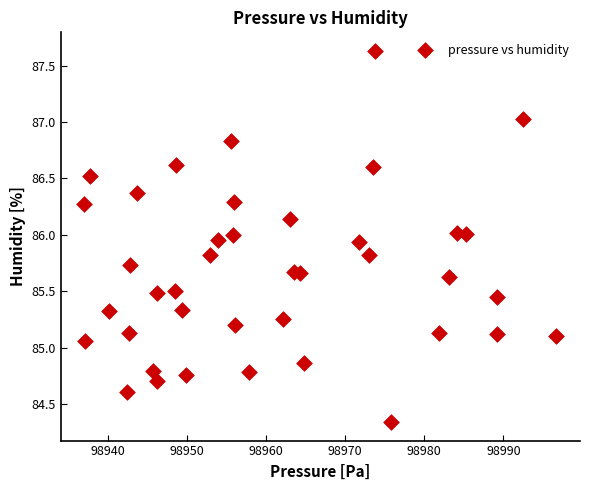

What is the range of Y values (max minus min)?

3.3